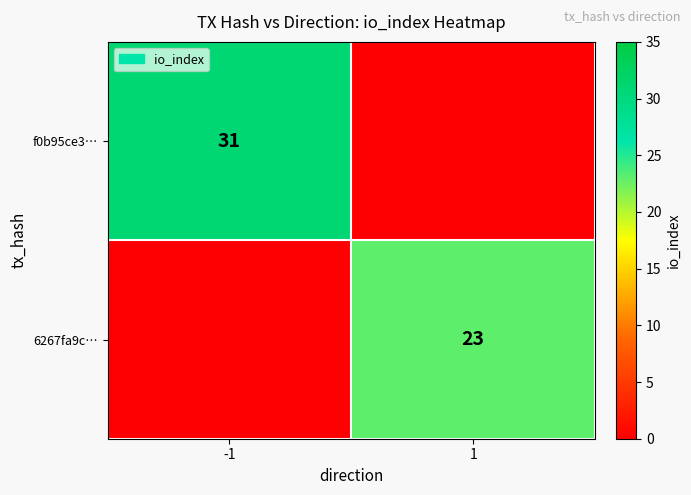

Is it true that 6267fa9c… equals 23 at 1?

True